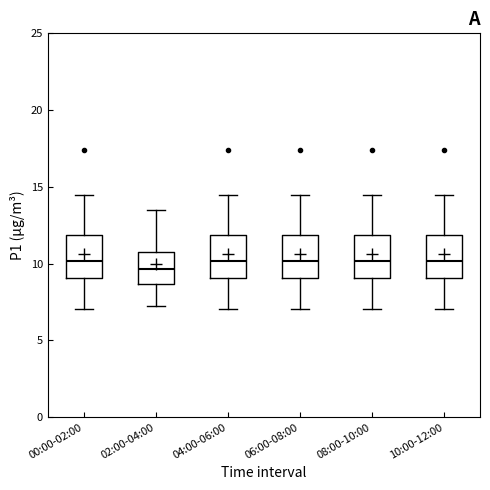

Reading left to right, read every box against the y-axis: the position of its median line, the range the box covers, and the ends of its whiskers. The values are not printed on the chart, so give them approximately, as read against the axis.

00:00-02:00: median 10.0, box 9.0 to 12.0, whiskers 7.0 to 14.5
02:00-04:00: median 9.5, box 8.5 to 11.0, whiskers 7.5 to 13.5
04:00-06:00: median 10.0, box 9.0 to 12.0, whiskers 7.0 to 14.5
06:00-08:00: median 10.0, box 9.0 to 12.0, whiskers 7.0 to 14.5
08:00-10:00: median 10.0, box 9.0 to 12.0, whiskers 7.0 to 14.5
10:00-12:00: median 10.0, box 9.0 to 12.0, whiskers 7.0 to 14.5